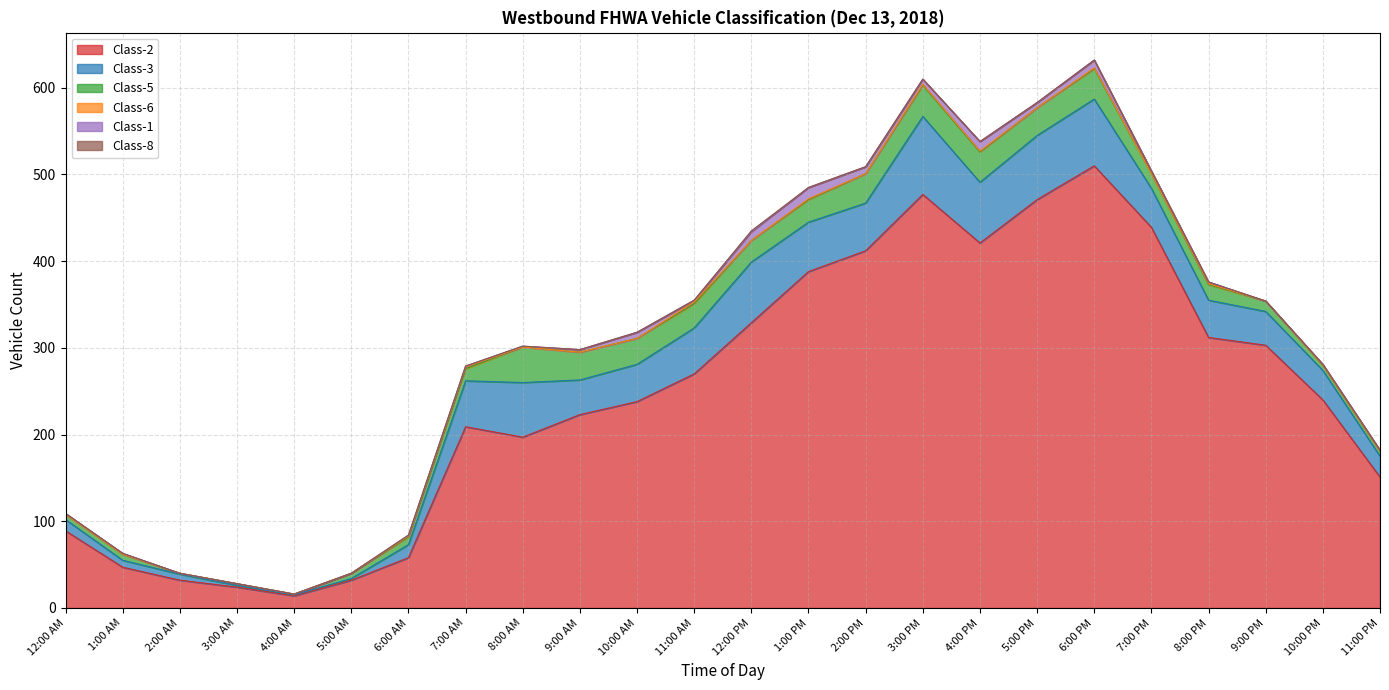

Which series has the widest spread of values?

Class-2